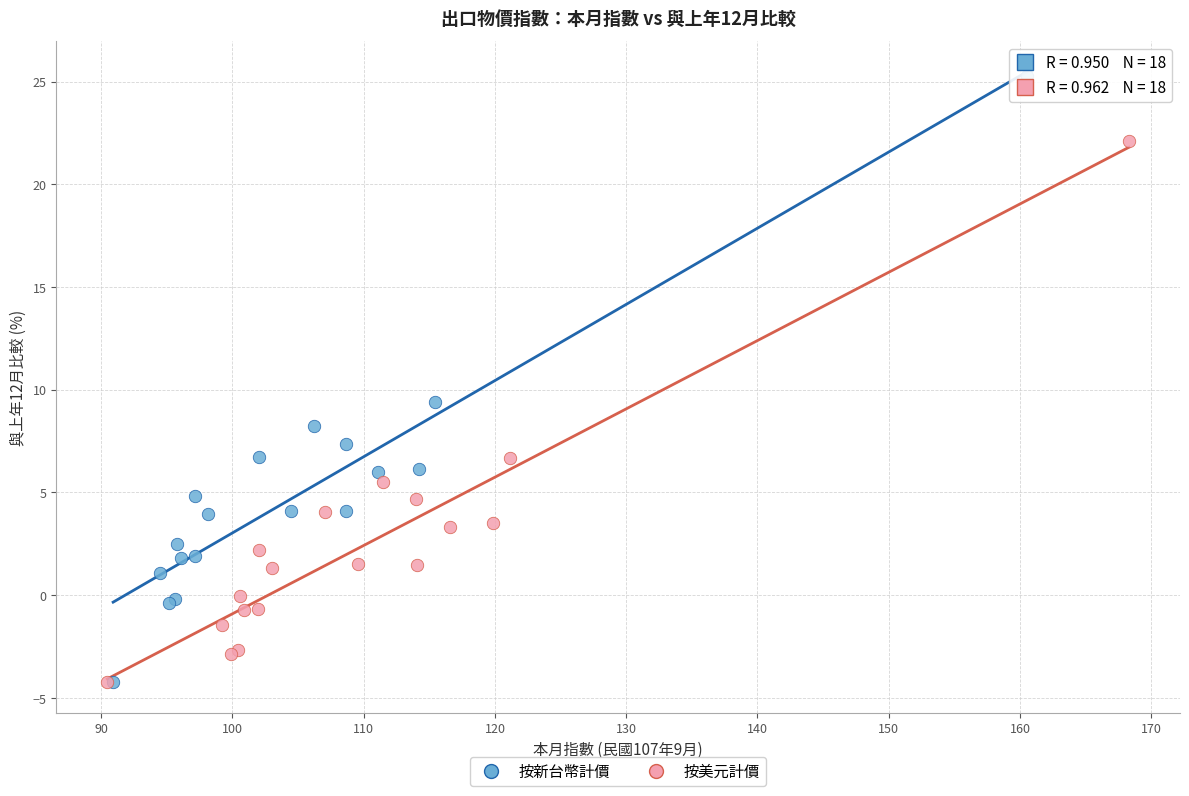

Which series reaches the maximum Y coordinate?

按新台幣計價